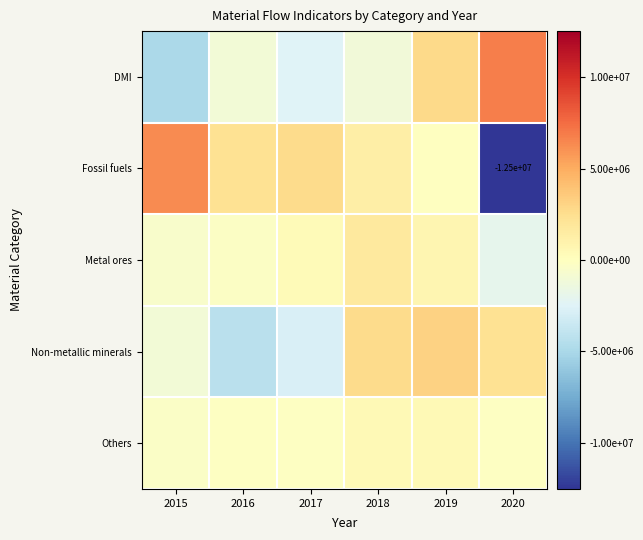

Is the value of DMI at 2020 greater than the value of Others at 2018?

Yes